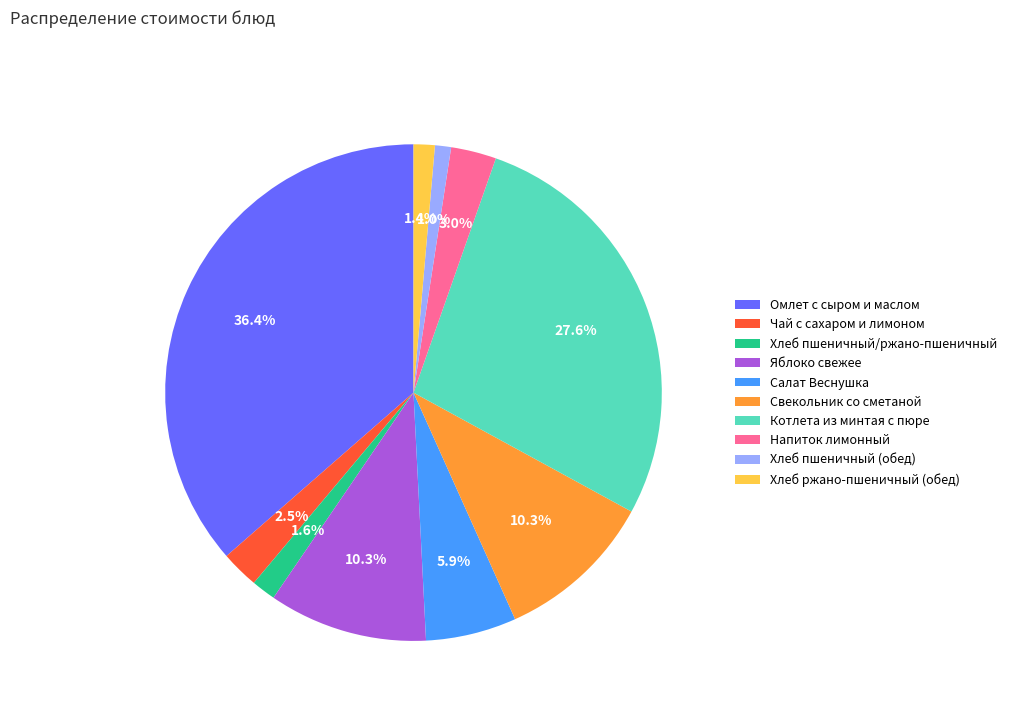

What percentage is the Хлеб пшеничный/ржано-пшеничный slice, to the nearest percent?

2%